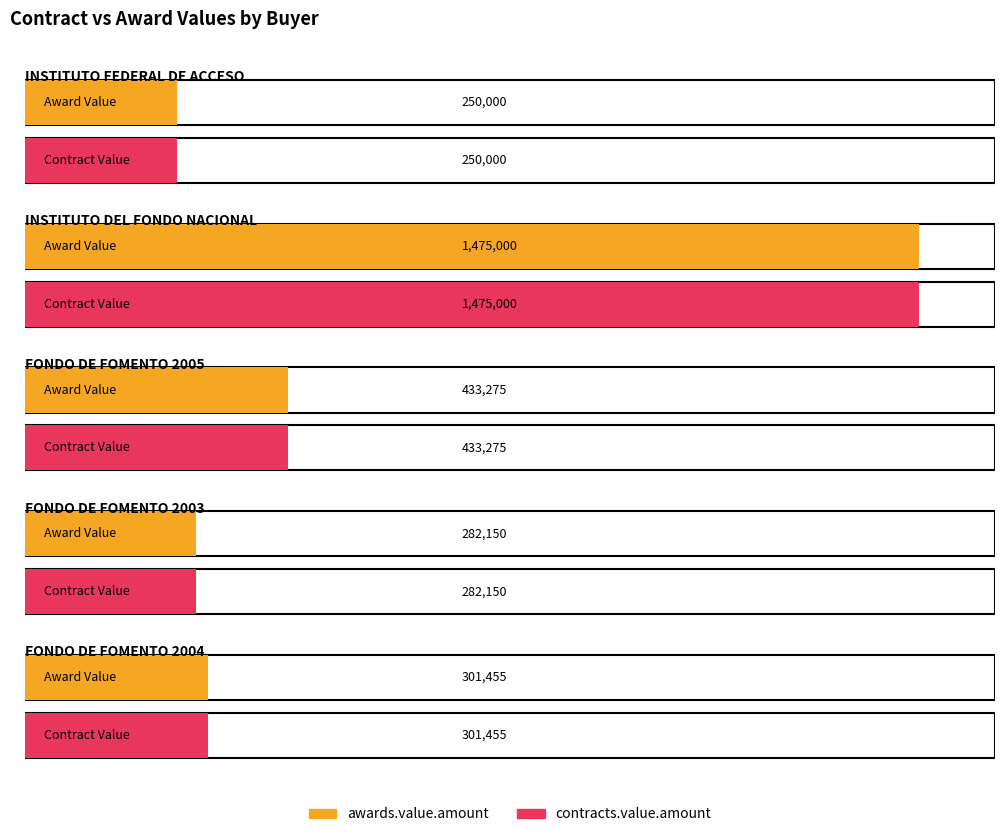

The value of awards.value.amount at INSTITUTO FEDERAL DE ACCESO is 250000. True or false?

True